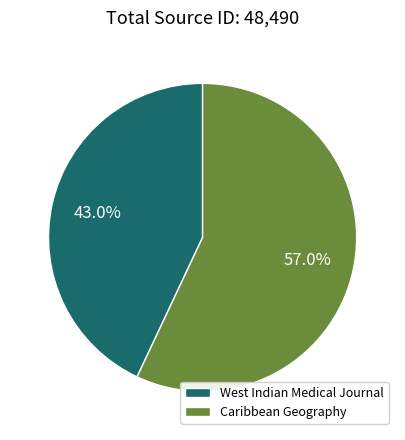

What is the ratio of the value at West Indian Medical Journal to the value at Caribbean Geography?

0.8